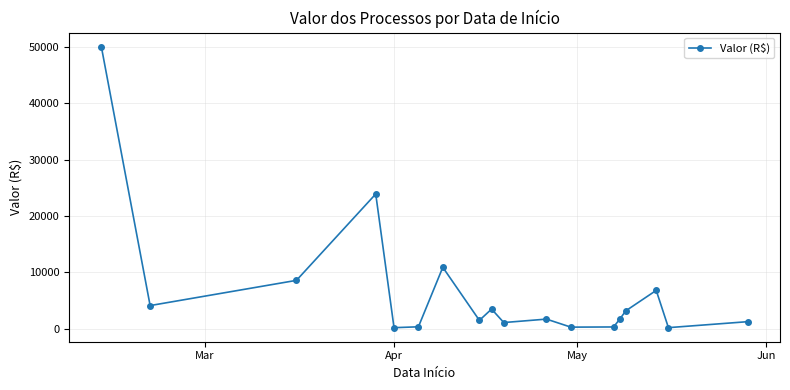

True or false: there are more than 0 points higher than both neighbors.

True